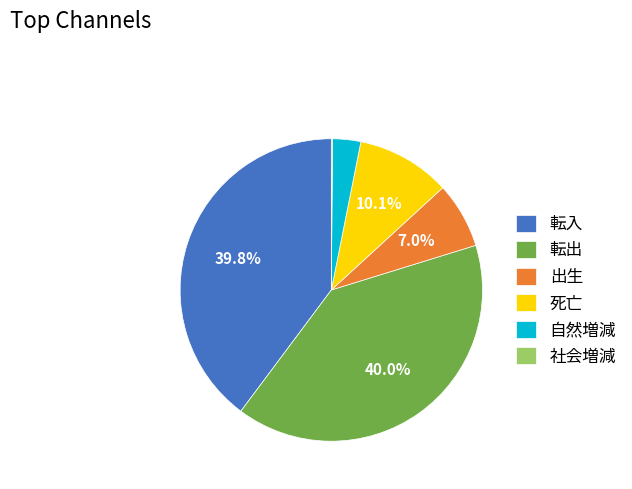

The 死亡 slice represents 1% of the pie. True or false?

False